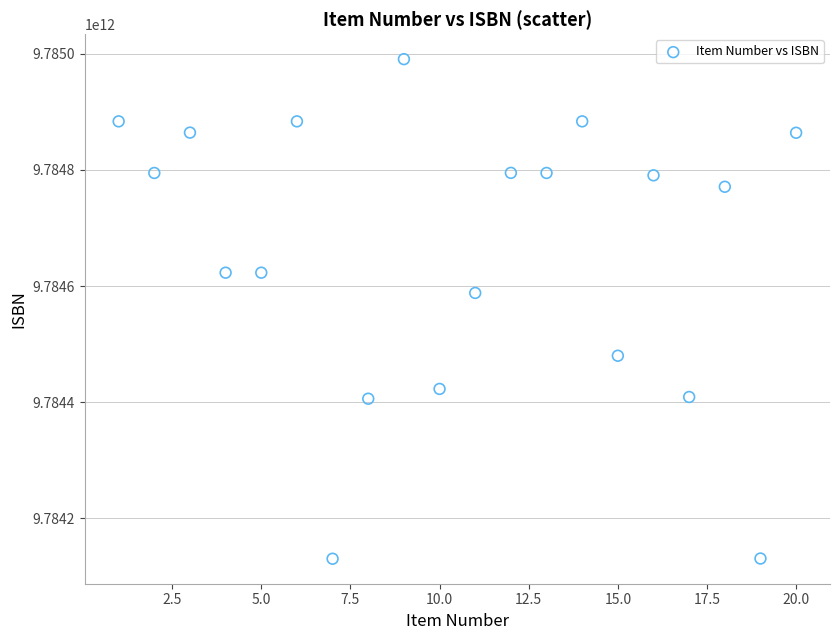

What Y value in the scatter plot is closest to 9784560656794?

9784588218118